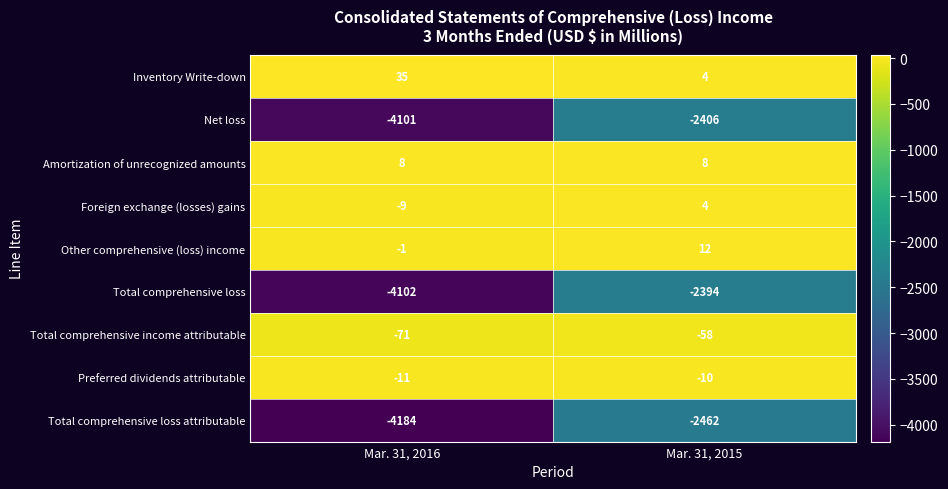

What is the total value across all series at Mar. 31, 2015?

-7302